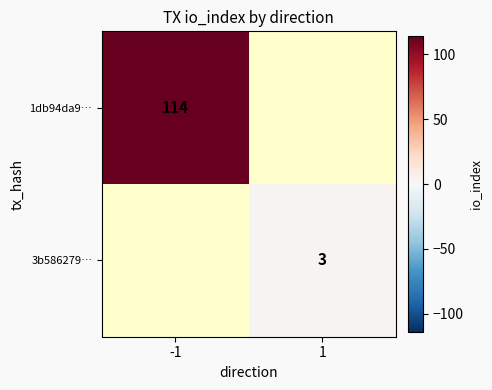

Count the number of data series in this chart.

2